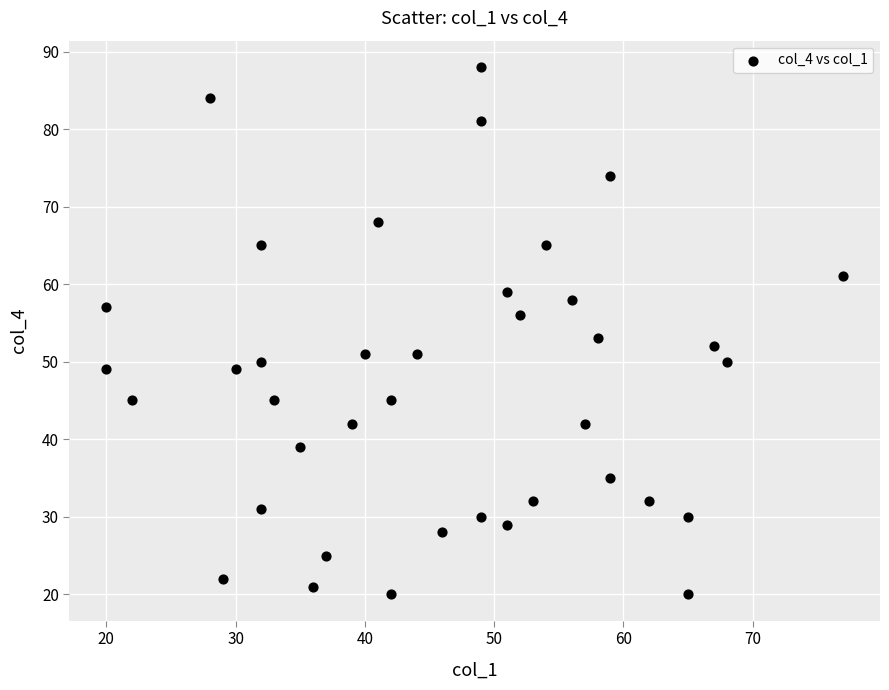

What is the range of Y values (max minus min)?

68